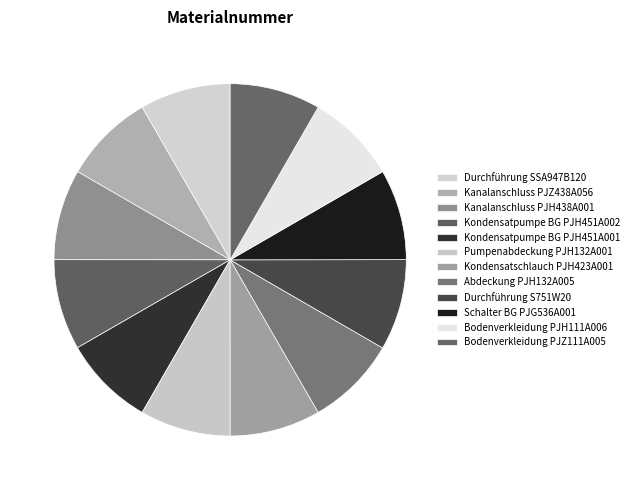

To the nearest percent, what portion does Kondensatschlauch PJH423A001 represent?

8%